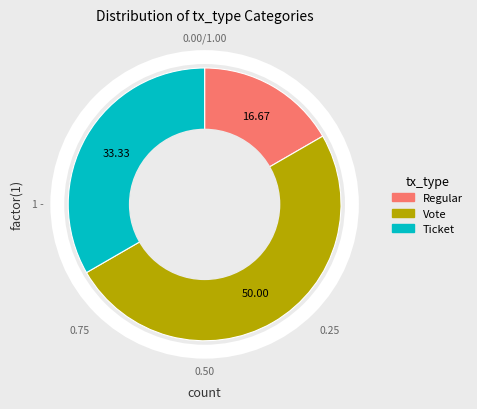

Combined, do Regular and Vote account for over 50%?

Yes